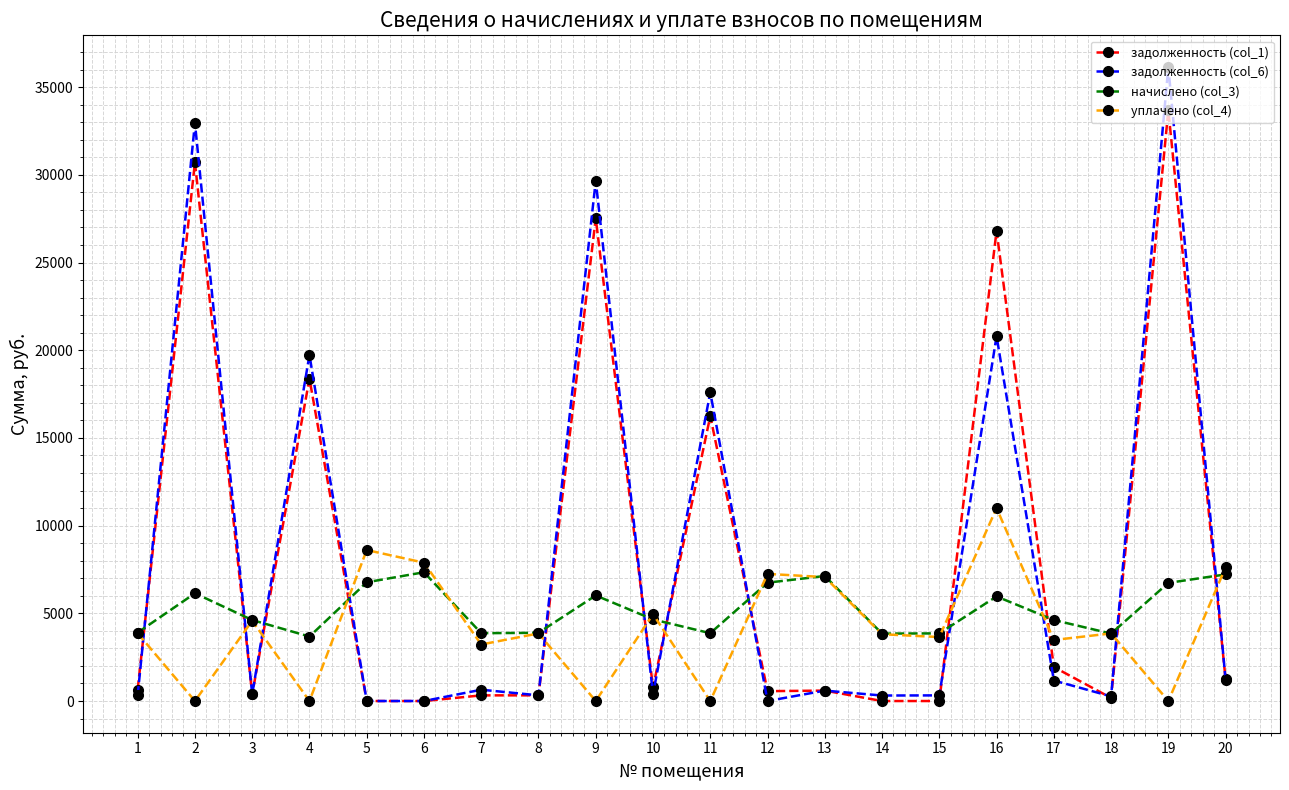

What is the sum of all начислено (col_3) values?

104694.0